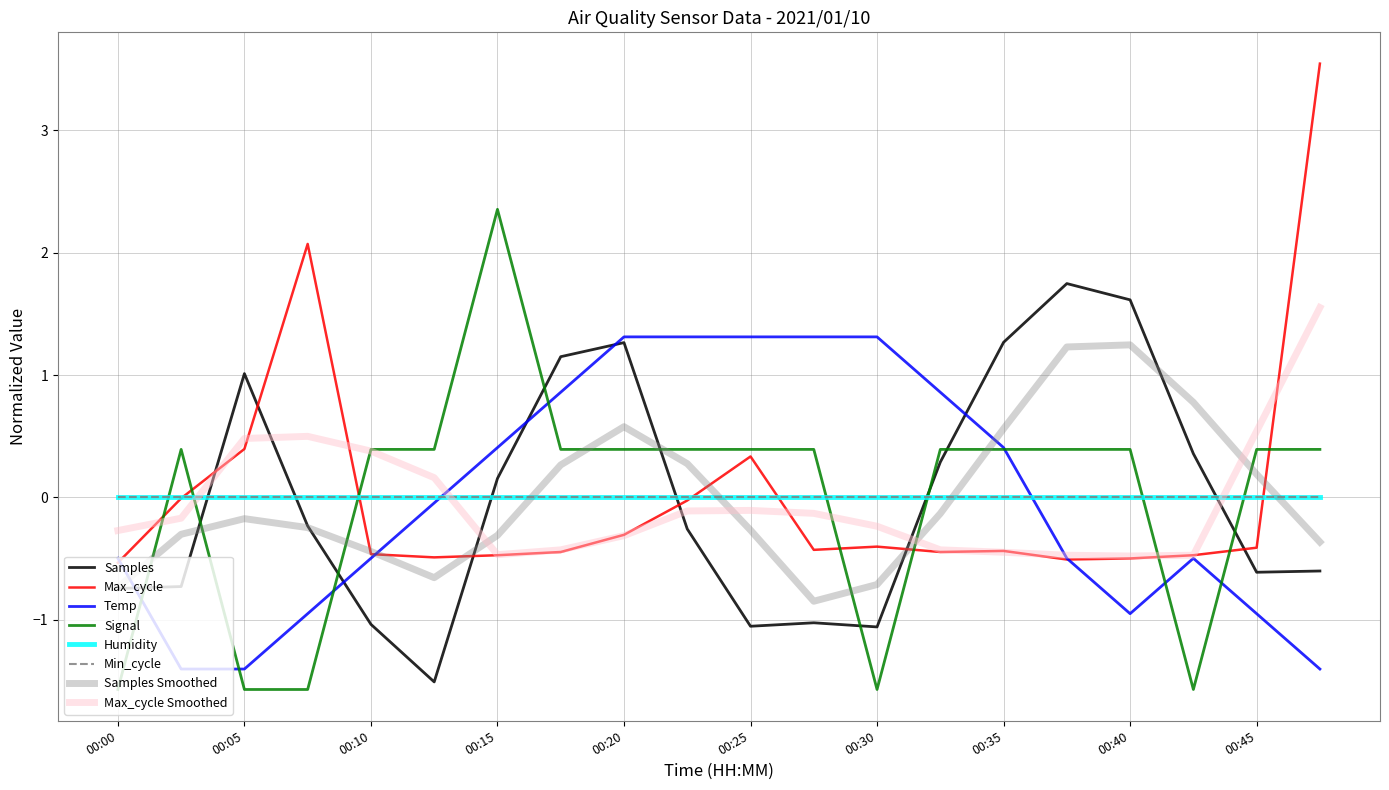

Does the chart display data point markers on the line(s)?

No